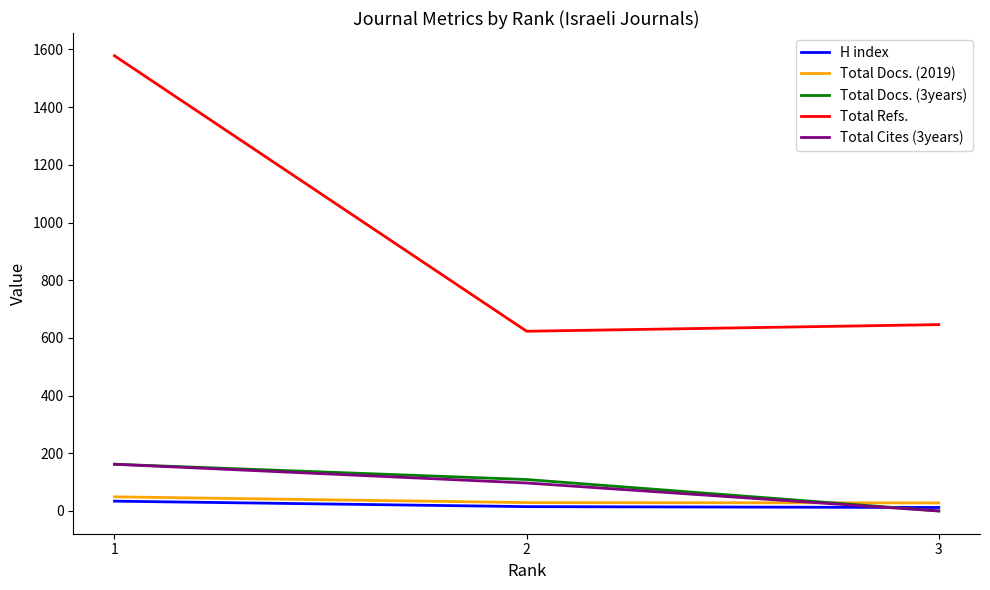

What is the maximum value for Total Refs.?

1578